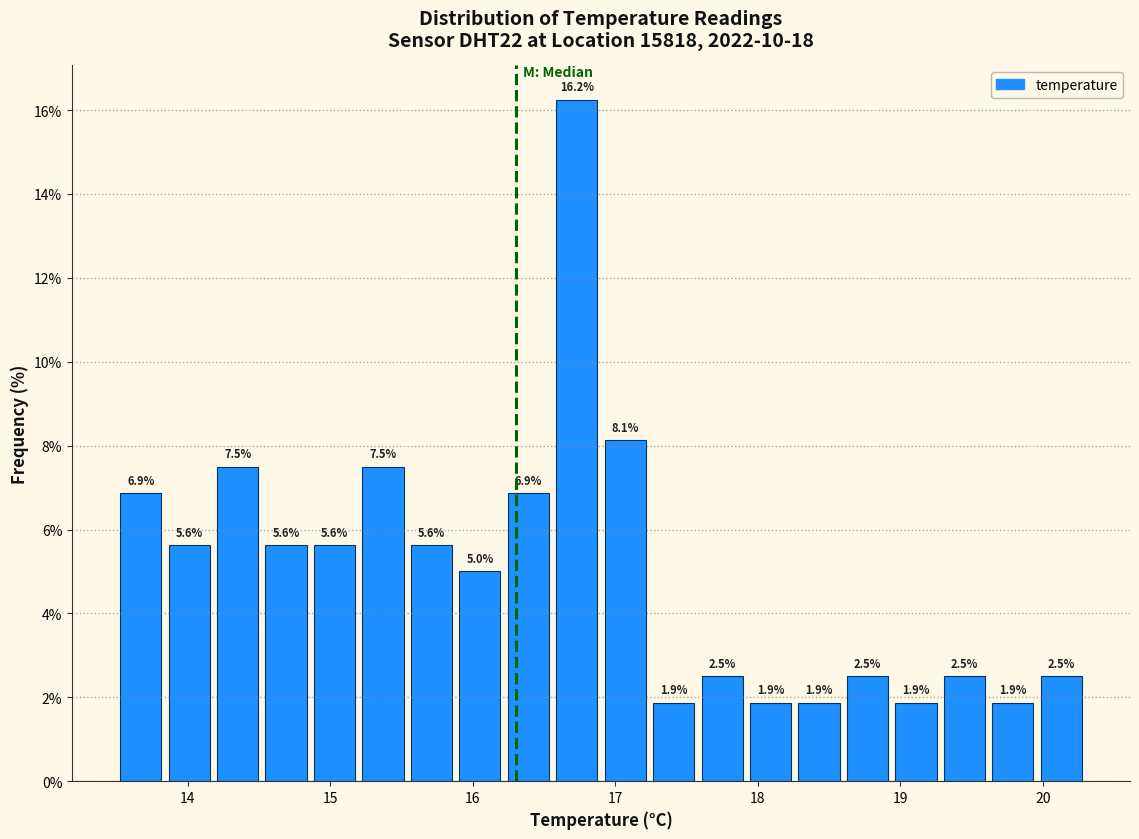

Read against the x-axis, roughly where is the centre of the tallest bar?

16.7